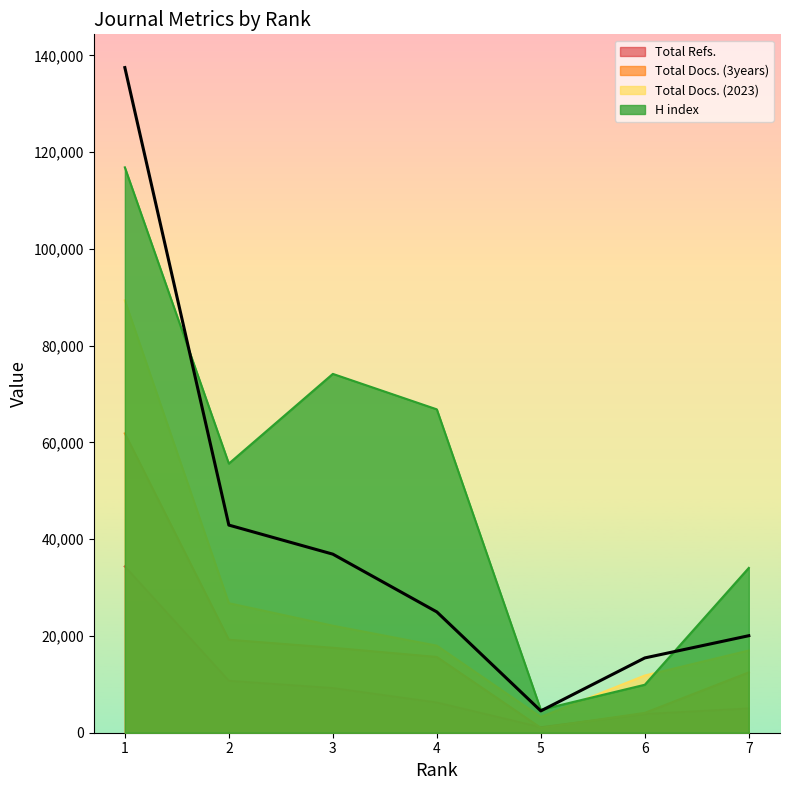

Is it true that Total Docs. (2023) equals 3259.7 at 5?

True